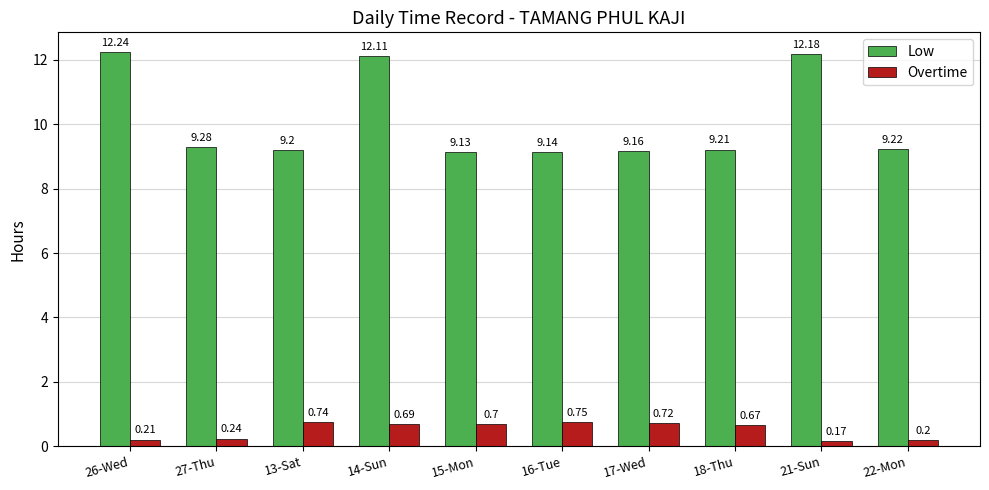

Rank the series by their average value, from lowest to highest.

Overtime, Low